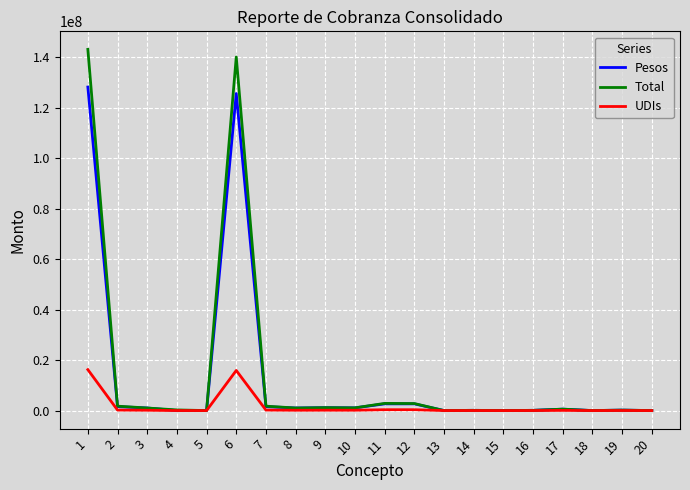

Between 1 and 8, which series saw the biggest shift?

Total